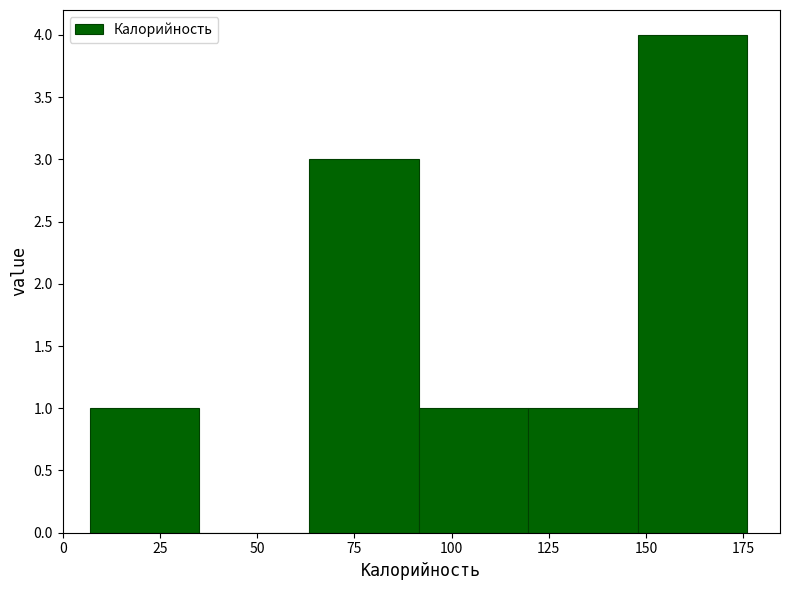

Reading left to right, transcribe this chart: for each bar, give the range it covers on the x-axis and its height. Neither the bar edges nor the heights are printed on the chart, so give them approximately, as read against the axes.

5 to 35: 1
35 to 65: 0
65 to 90: 3
90 to 120: 1
120 to 150: 1
150 to 175: 4